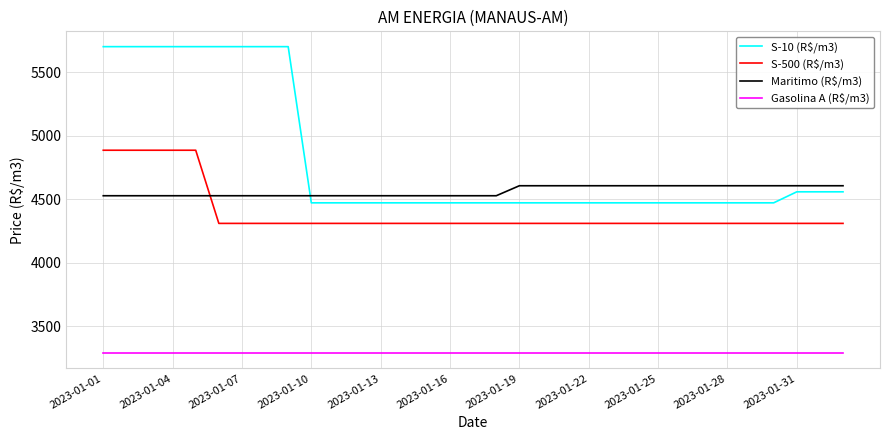

Which series has the widest spread of values?

S-10 (R$/m3)